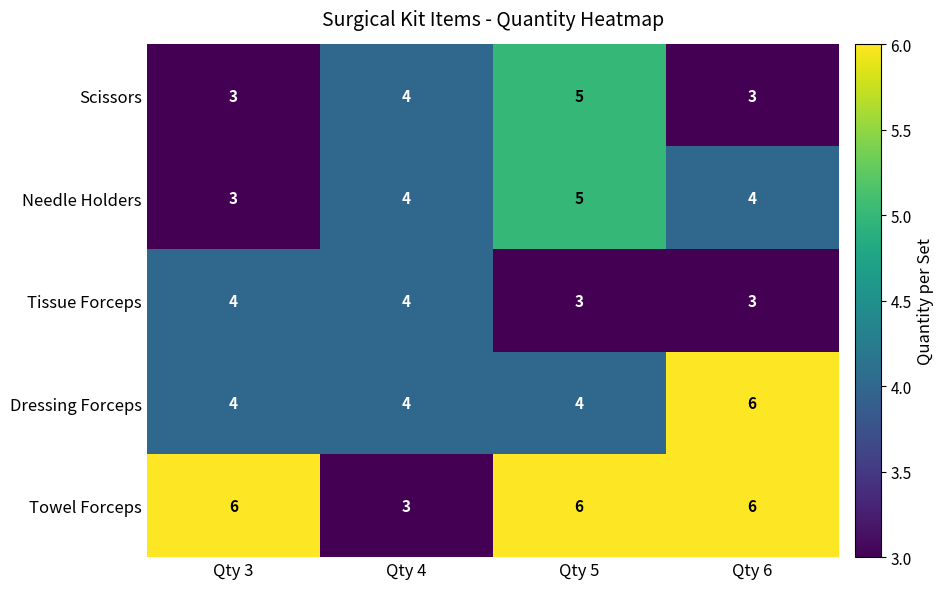

Which series has the largest total across all categories?

Towel Forceps